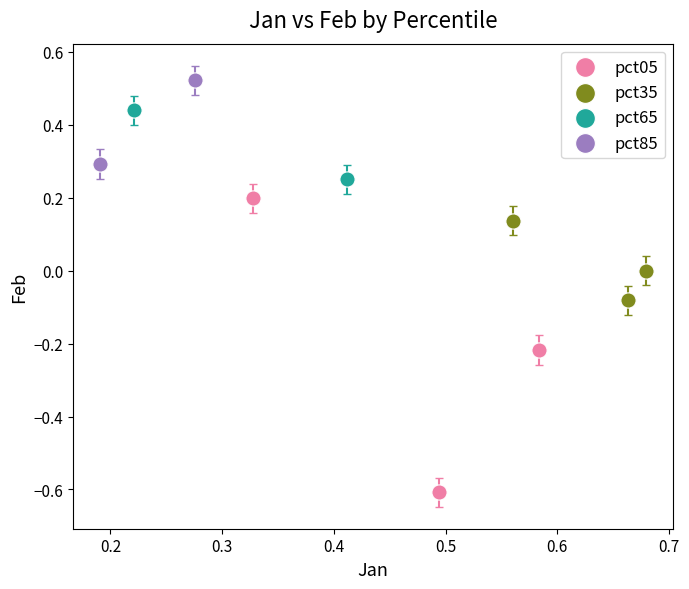

What are all the series names shown in the legend?

pct05, pct35, pct65, pct85